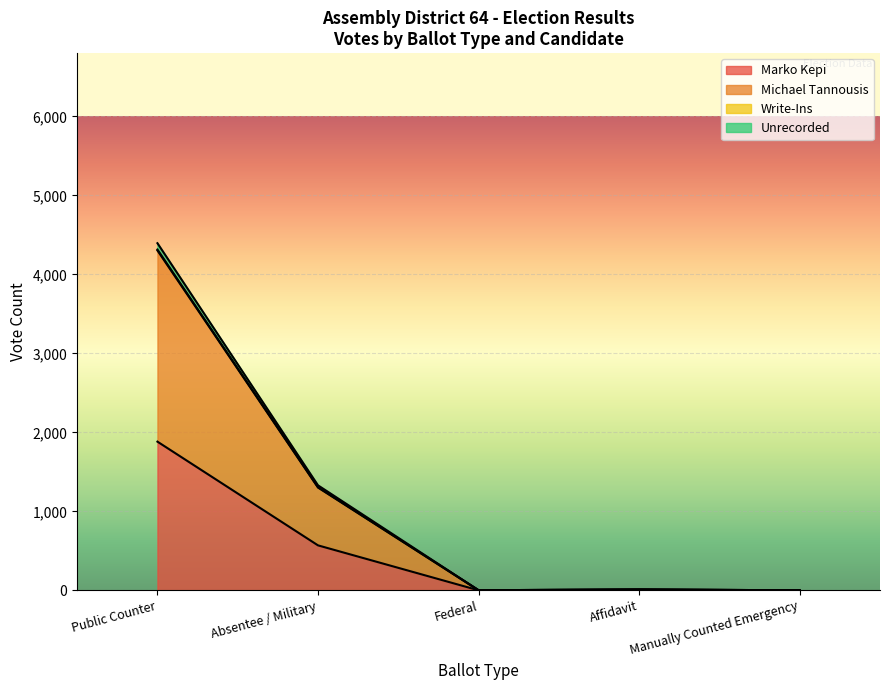

The Marko Kepi series shows 634 at Federal. True or false?

False